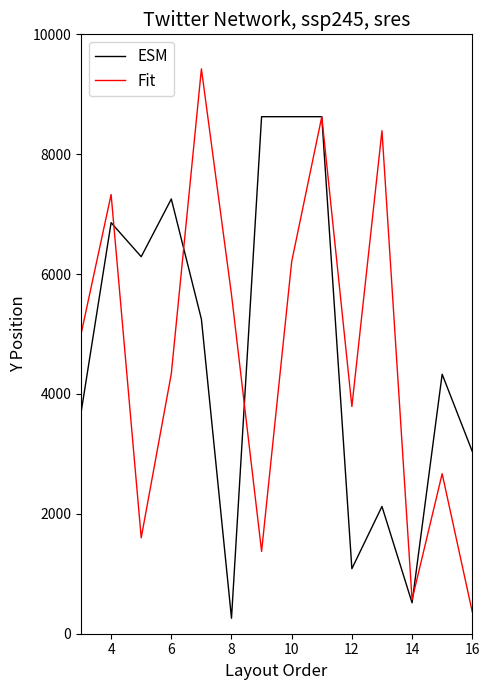

Does the chart display data point markers on the line(s)?

No